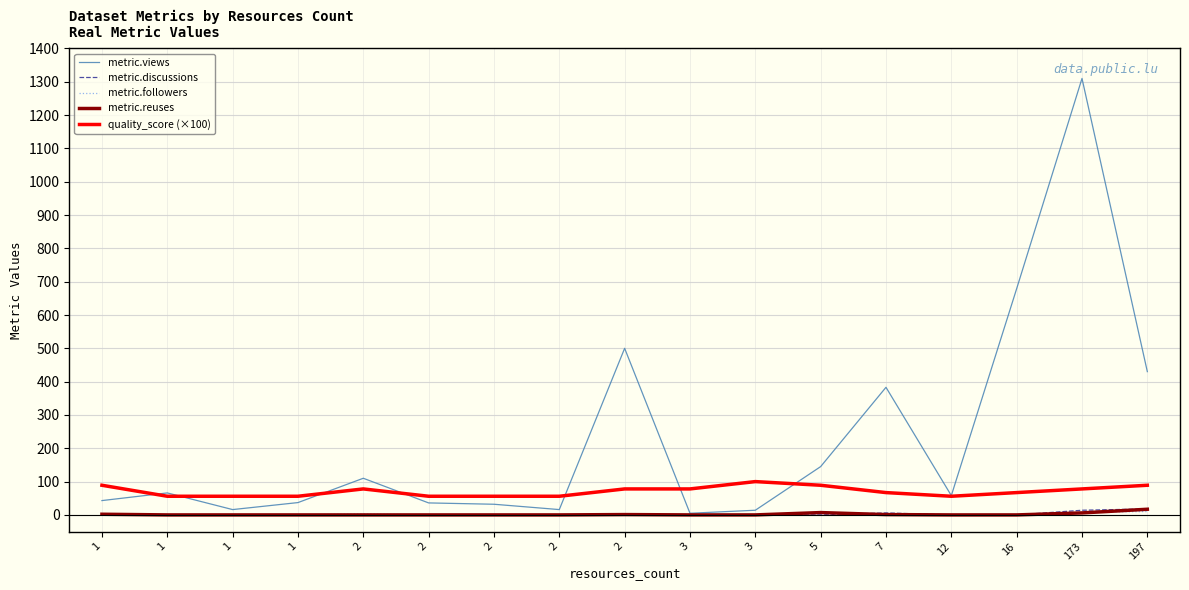

What are all the series names shown in the legend?

metric.views, metric.discussions, metric.followers, metric.reuses, quality_score (×100)